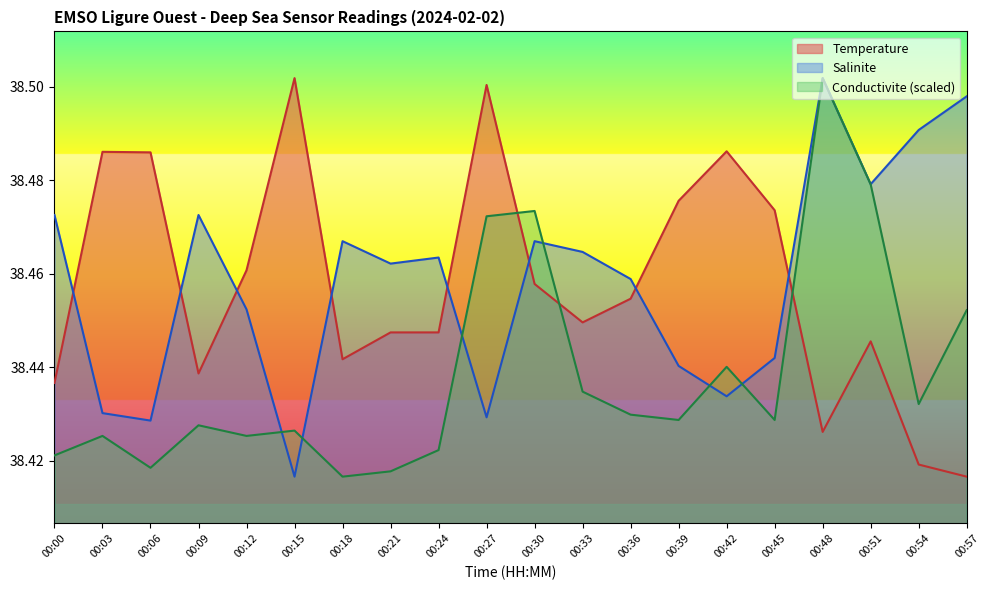

True or false: Temperature has a value of 38.5 at 00:06.

True